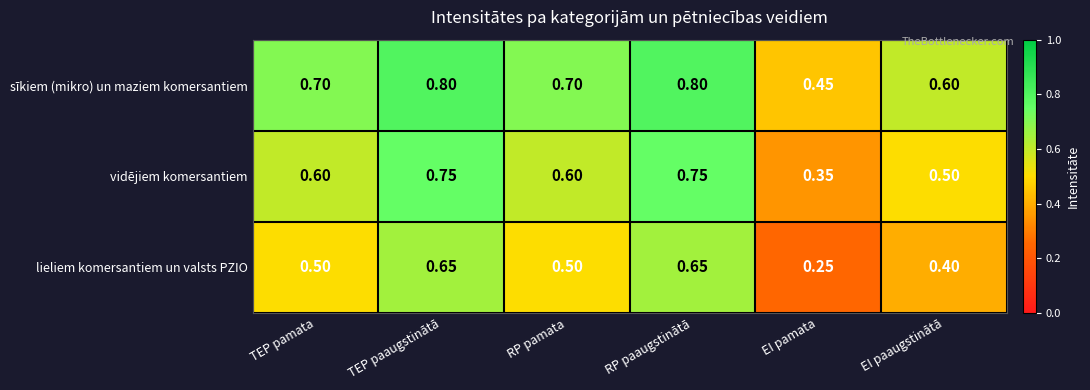

At which label is sīkiem (mikro) un maziem komersantiem closest to 0?

EI pamata